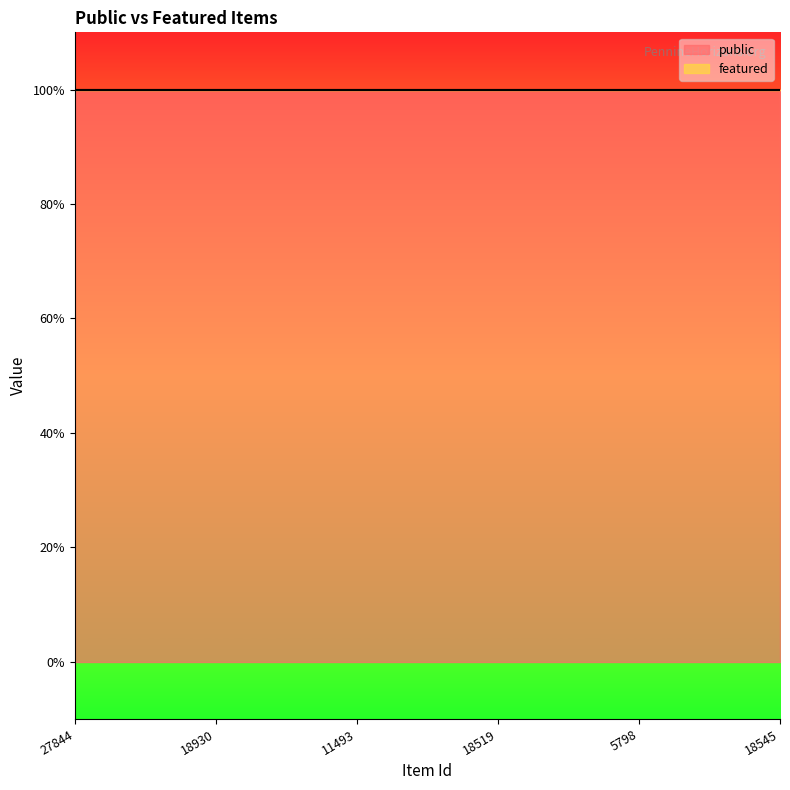

Count the number of data series in this chart.

2